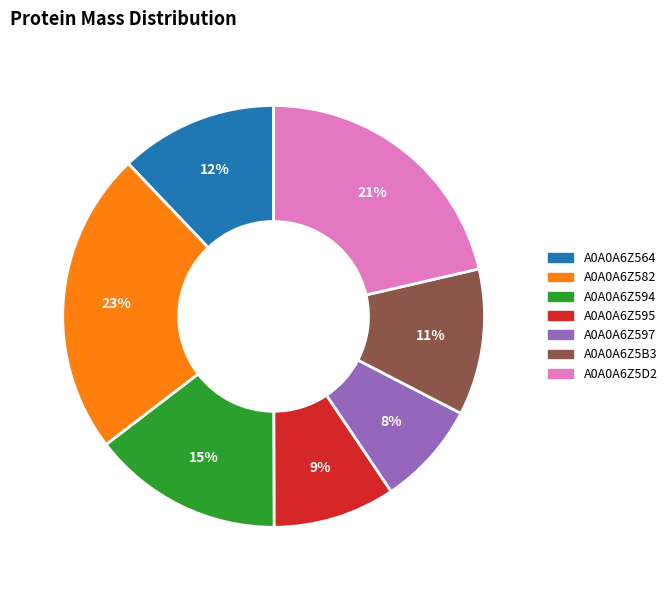

Rank the categories by value from lowest to highest.

A0A0A6Z597, A0A0A6Z595, A0A0A6Z5B3, A0A0A6Z564, A0A0A6Z594, A0A0A6Z5D2, A0A0A6Z582